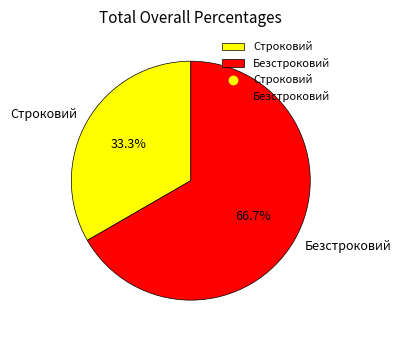

Which category has the smallest portion of the pie?

Строковий